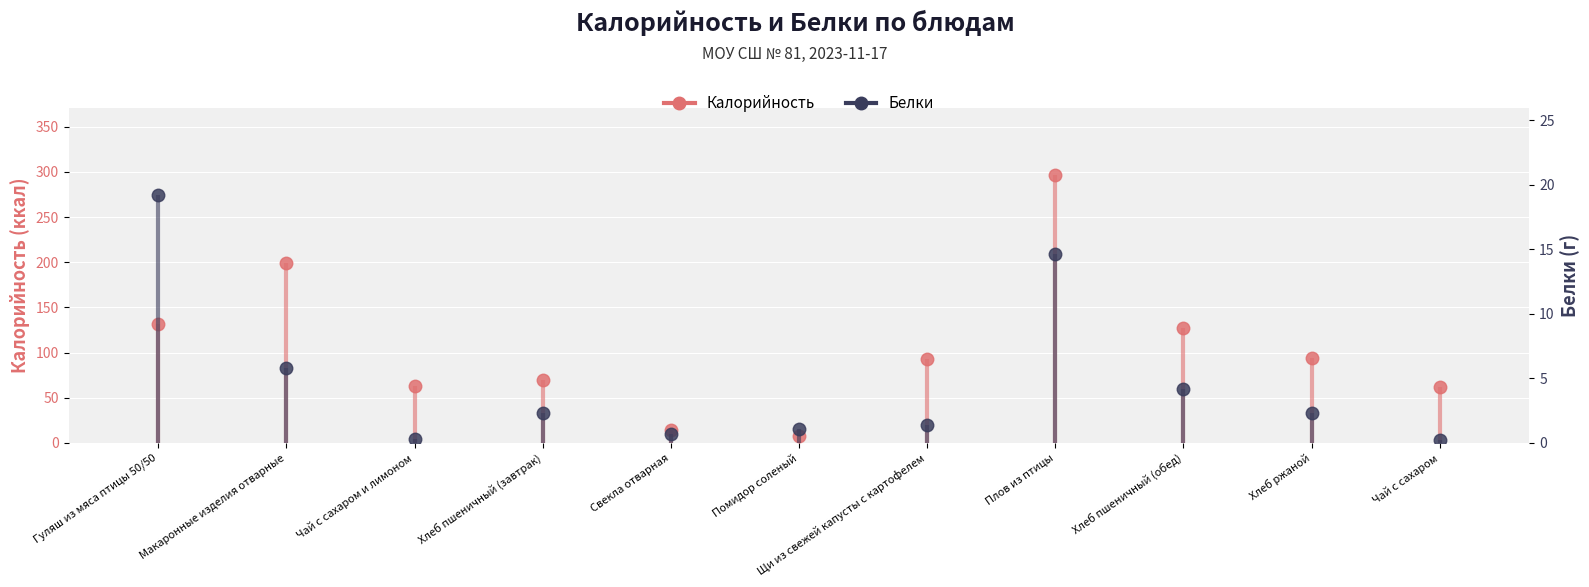

At which label does Калорийность first exceed 93?

Гуляш из мяса птицы 50/50